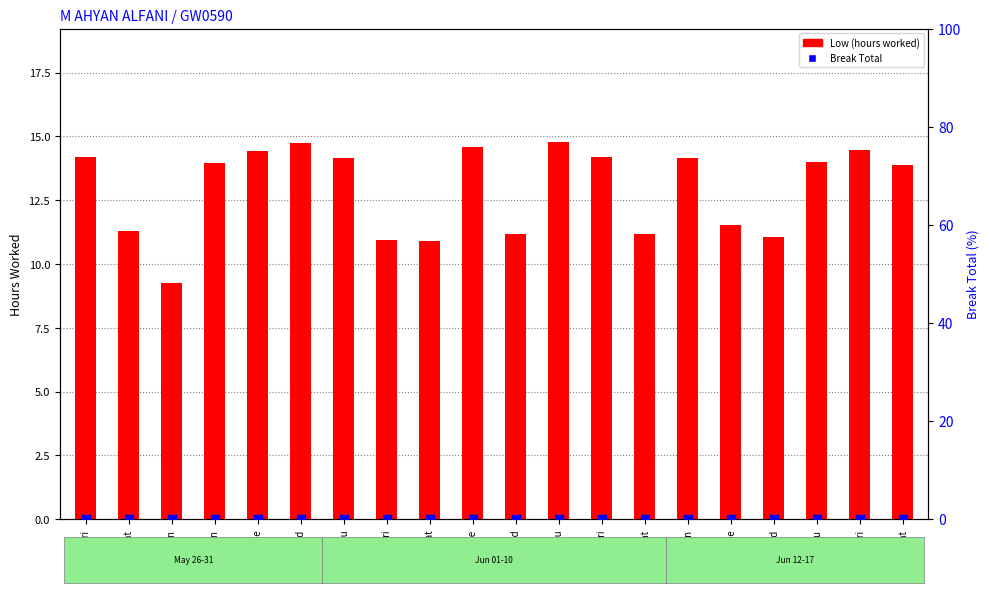

At how many categories does at least one series exceed 2?

20